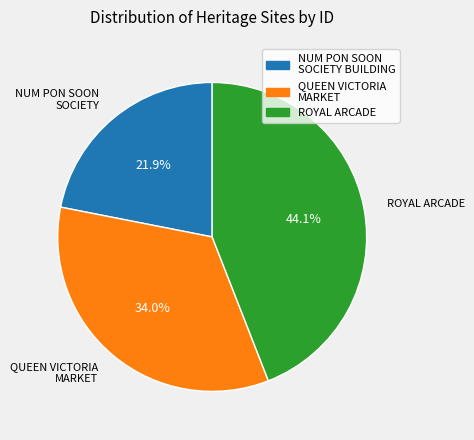

To the nearest percent, what is the difference between the largest and smallest slice percentages?

22%